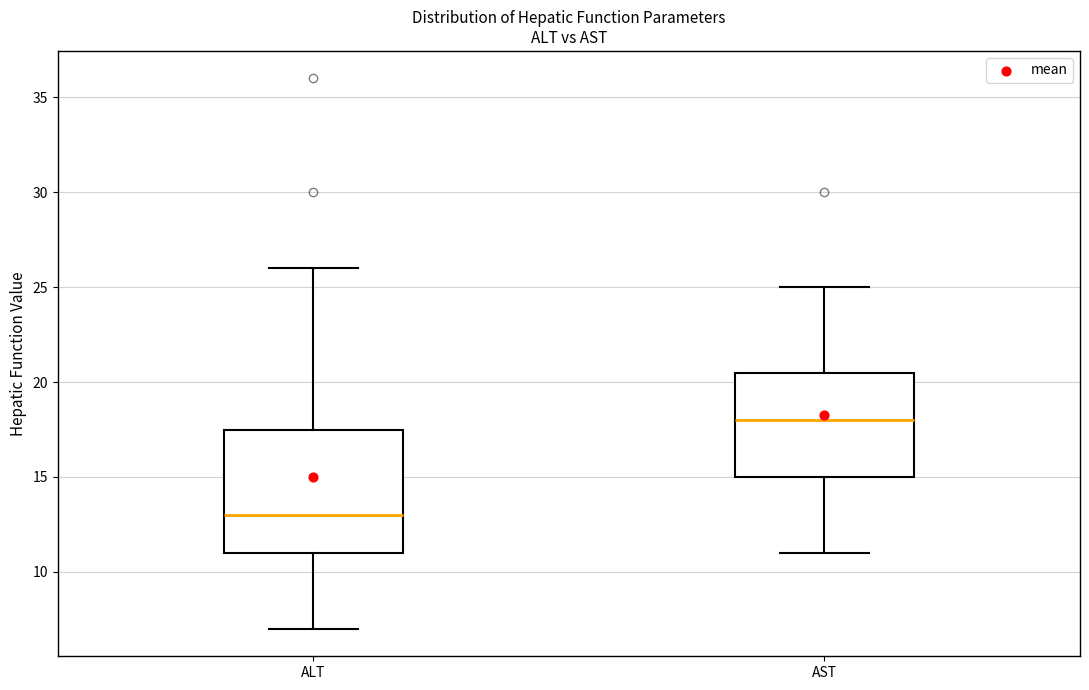

Comparing the boxes themselves (not the whiskers), which one is the tallest?

ALT